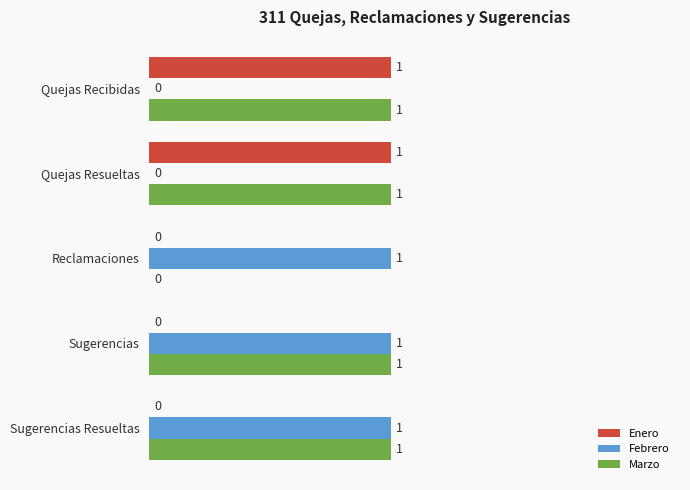

Is it true that Enero equals 1 at Quejas Recibidas?

True